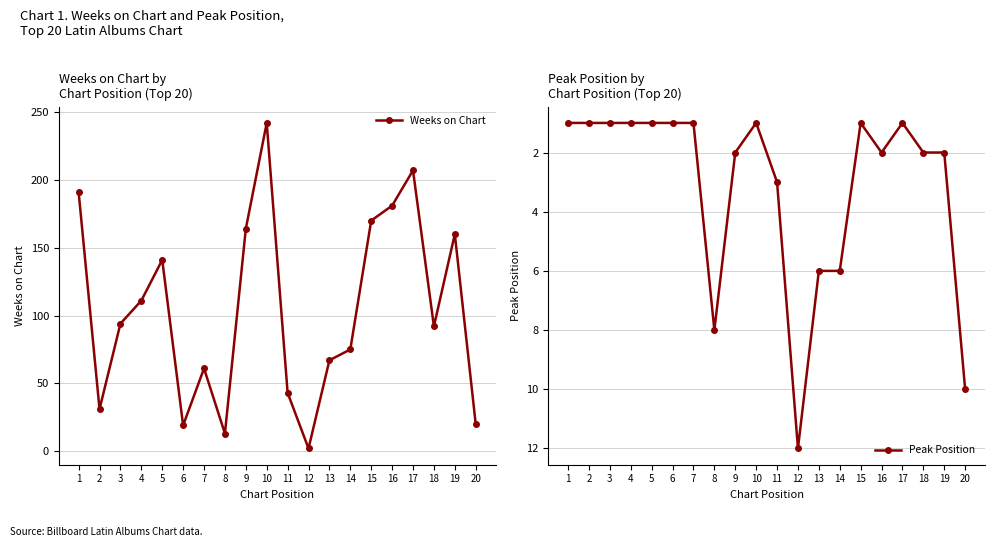

What is the spread (max minus min) of values at 13?

61